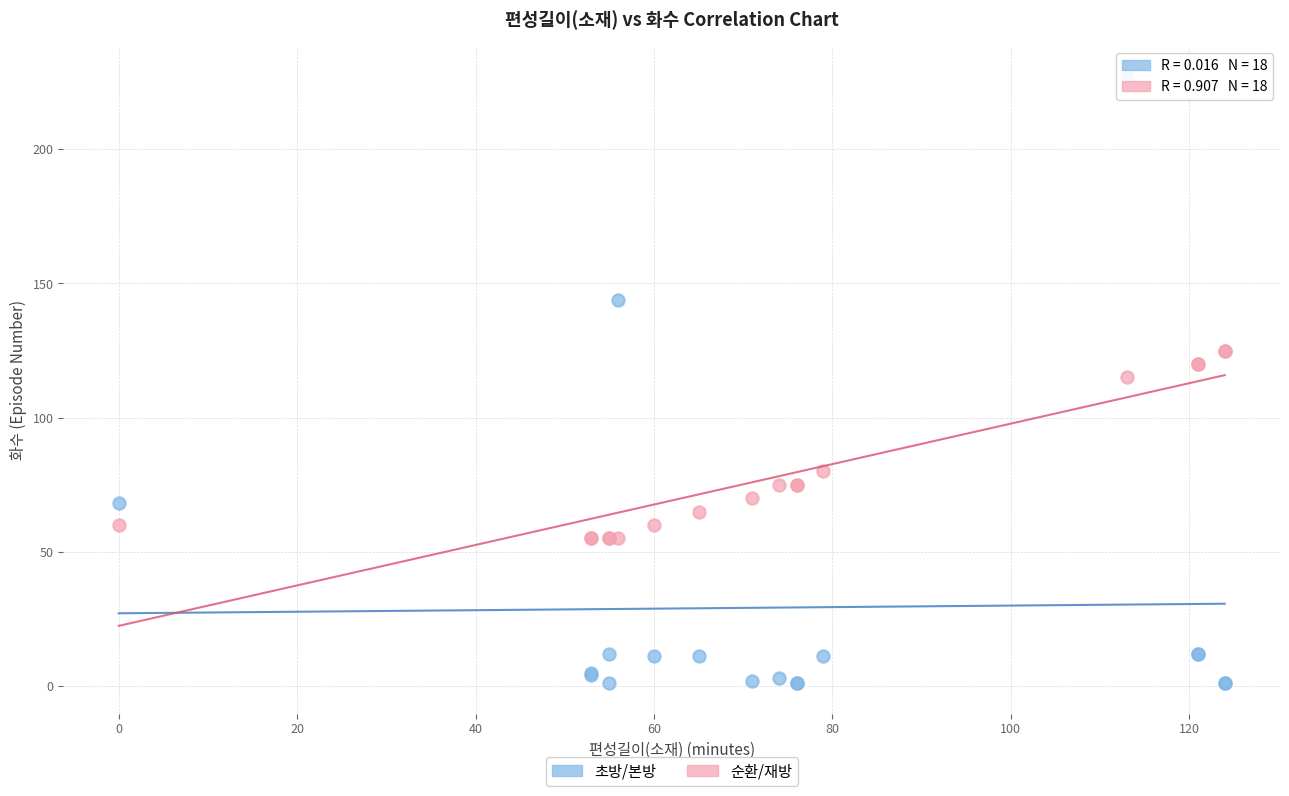

Which series has the widest spread of Y values?

초방/본방